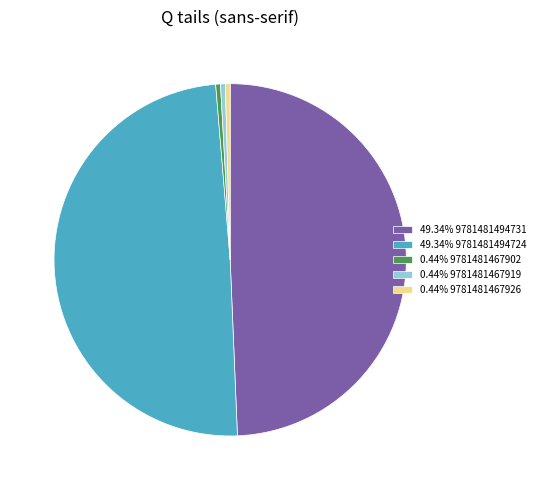

Is 0.44% 9781481467926 the majority of the pie?

No